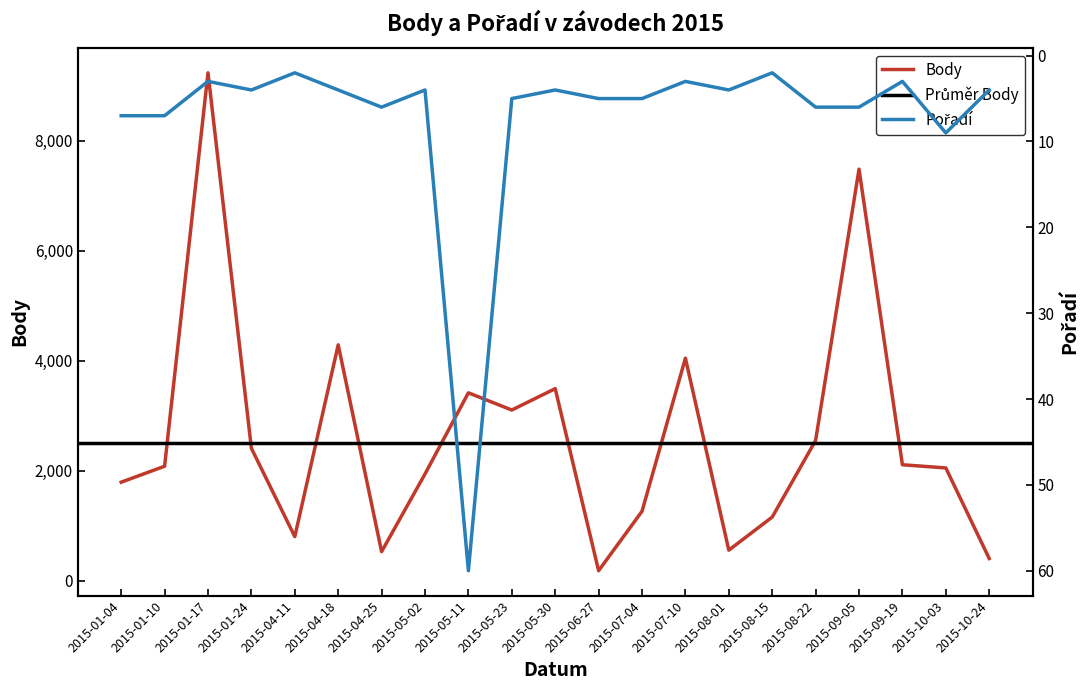

How many data points in Pořadí are above 4?

10